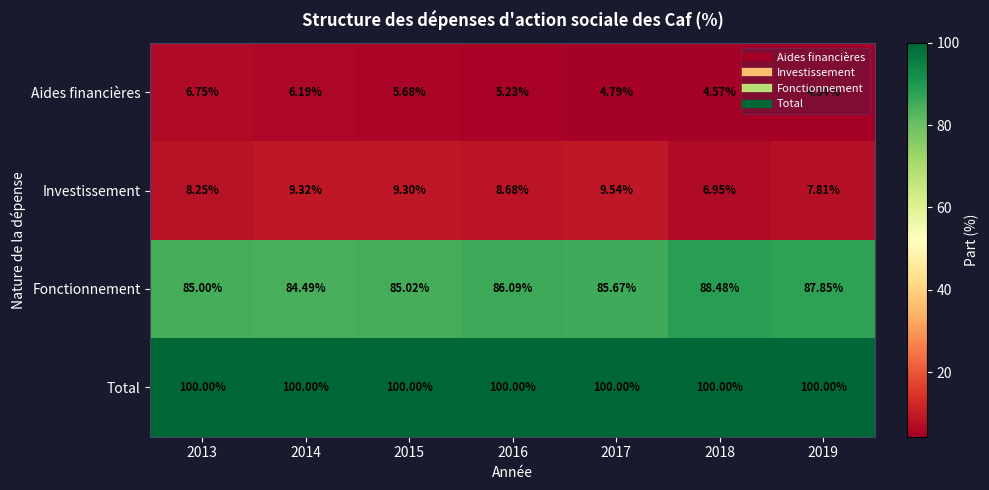

Which series has the largest total across all categories?

Total